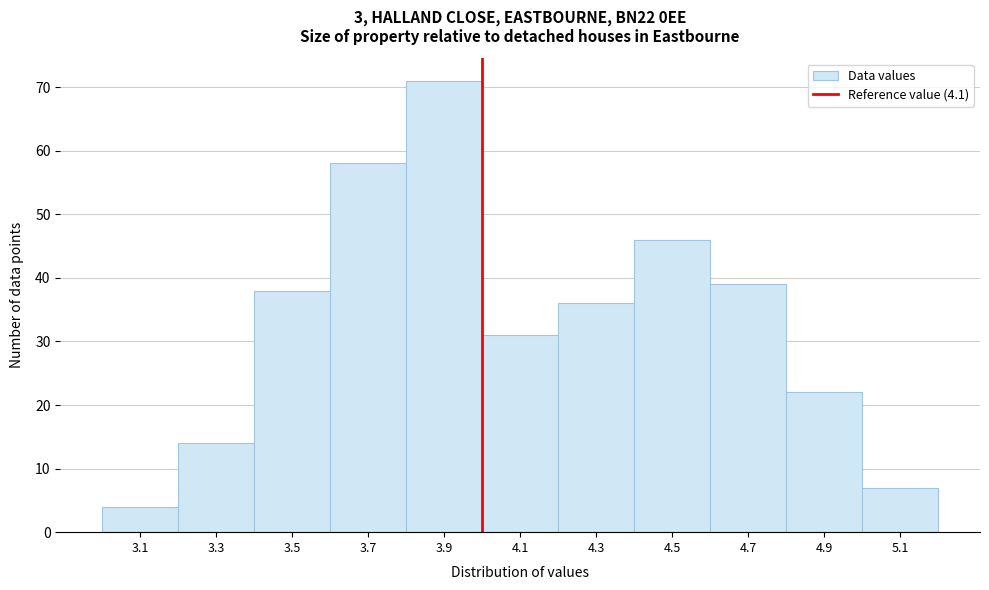

Reading left to right, extract all data points from this chart.

3.1=4	3.3=14	3.5=38	3.7=58	3.9=71	4.1=31	4.3=36	4.5=46	4.7=39	4.9=22	5.1=7